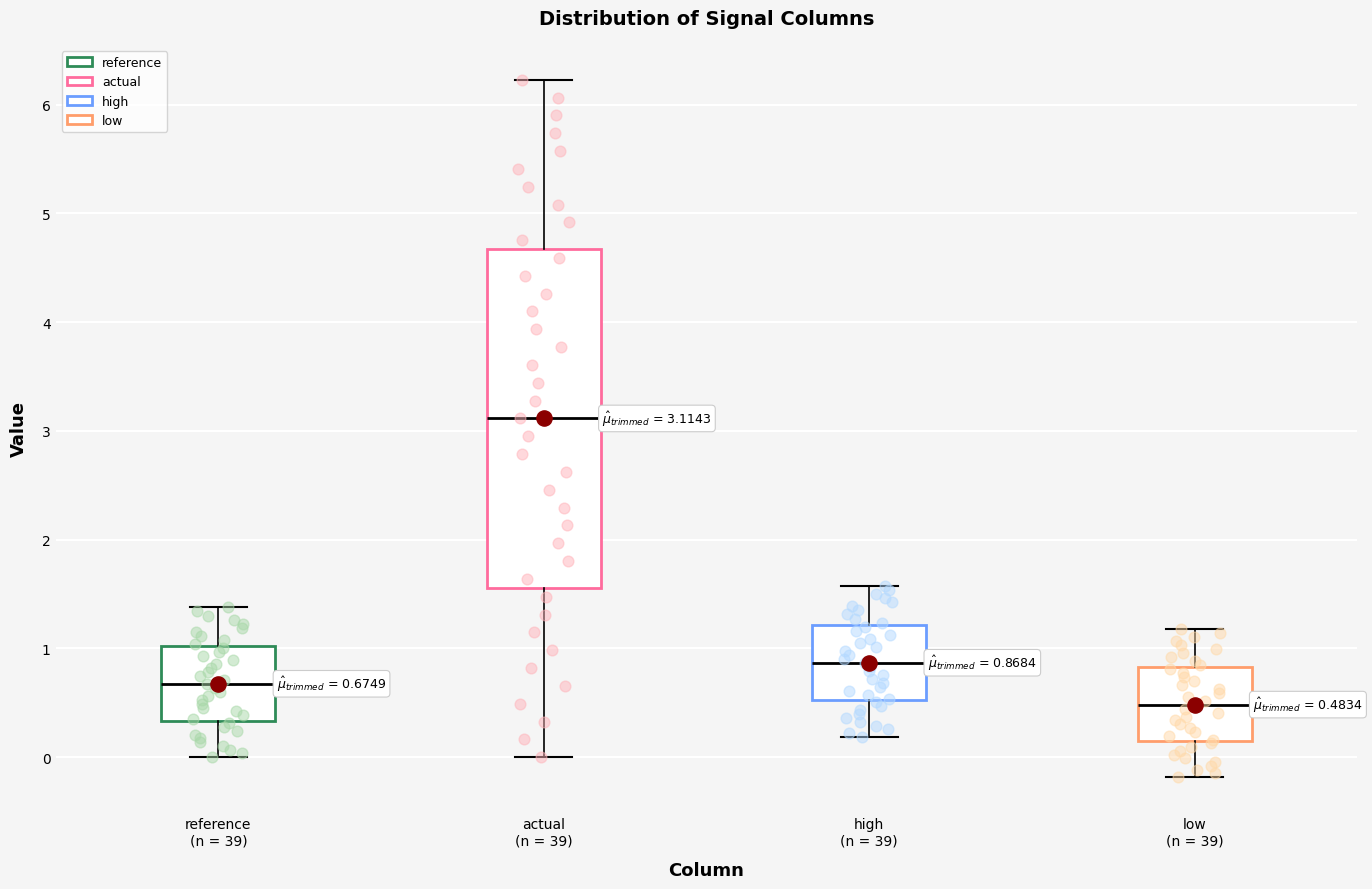

Which box is the tallest, from its lower edge to its upper edge?

actual (n = 39)